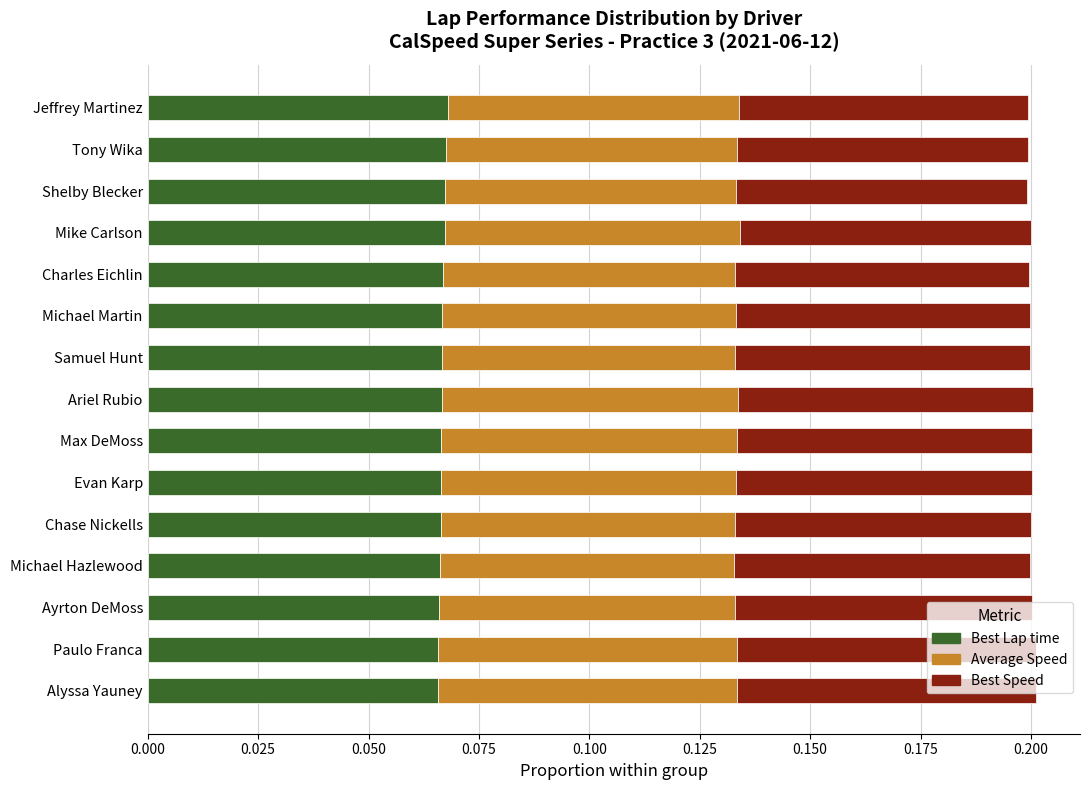

Is it true that Best Lap time equals 0.0 at Tony Wika?

False